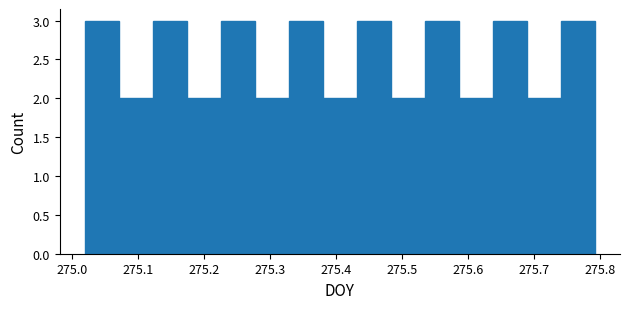

How tall is the bar that spans 275.33 to 275.38 on the x-axis? Neither the bar edges nor the heights are printed on the chart, so give them approximately, as read against the axes.

3